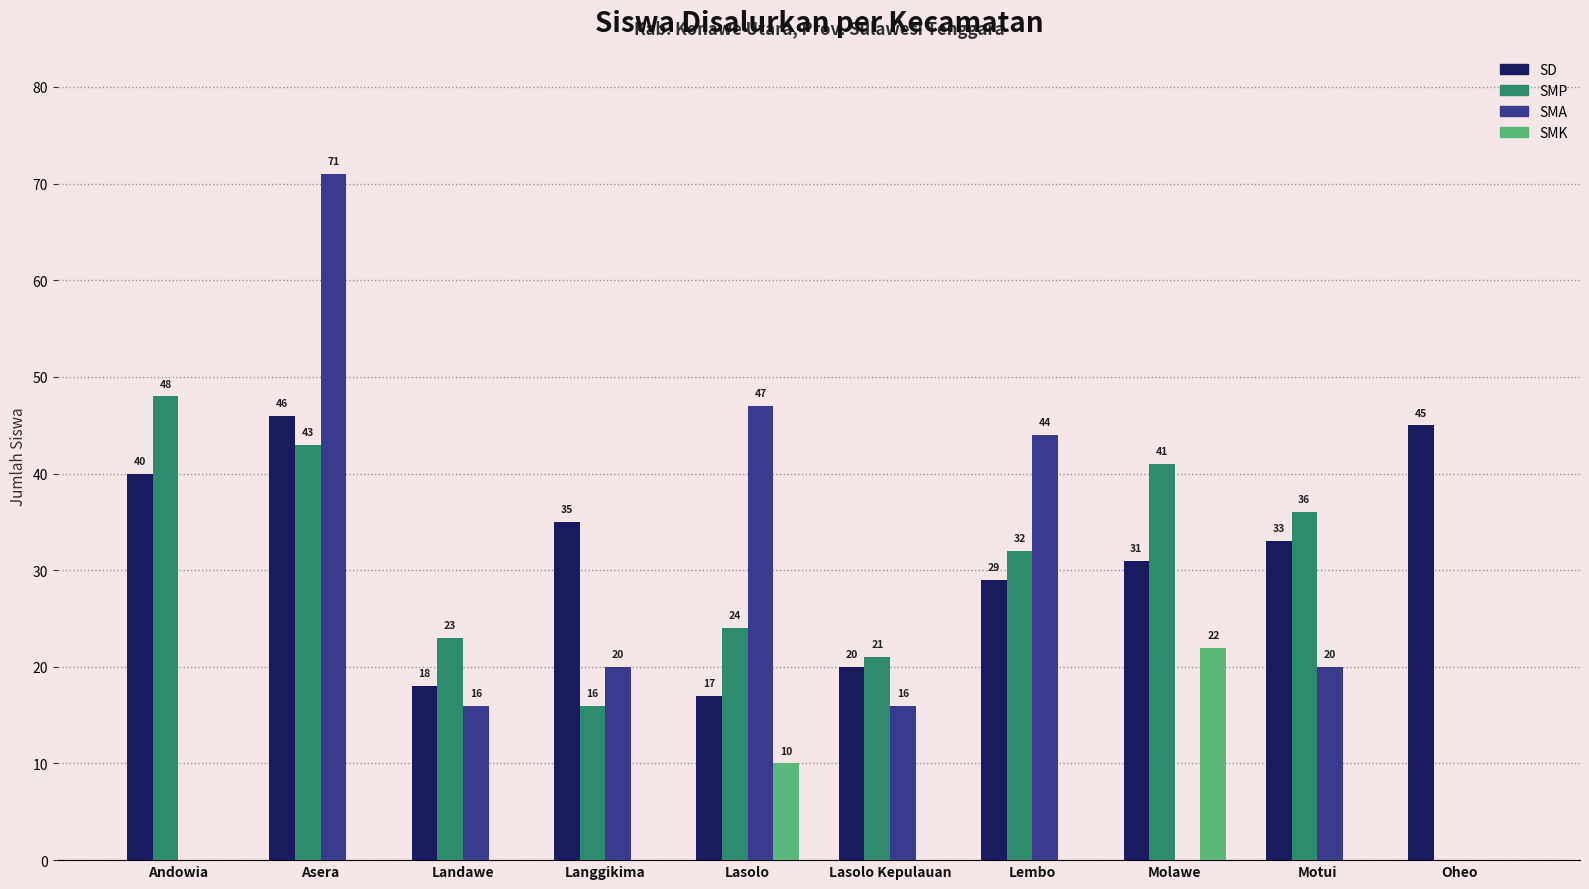

What is the maximum value shown in the chart?

71